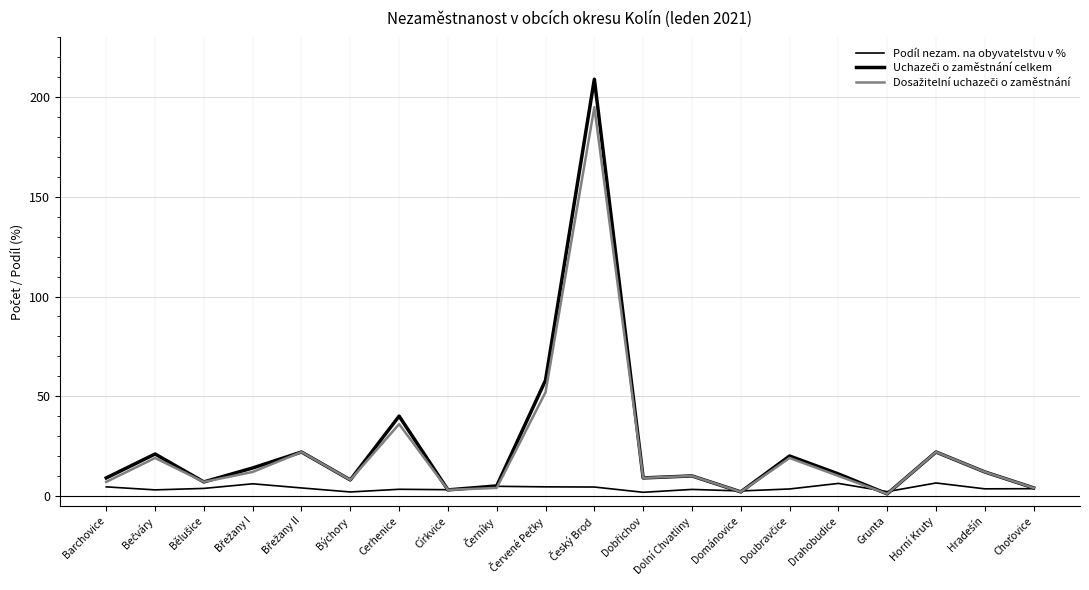

Is this an area chart (filled region under the line)?

No